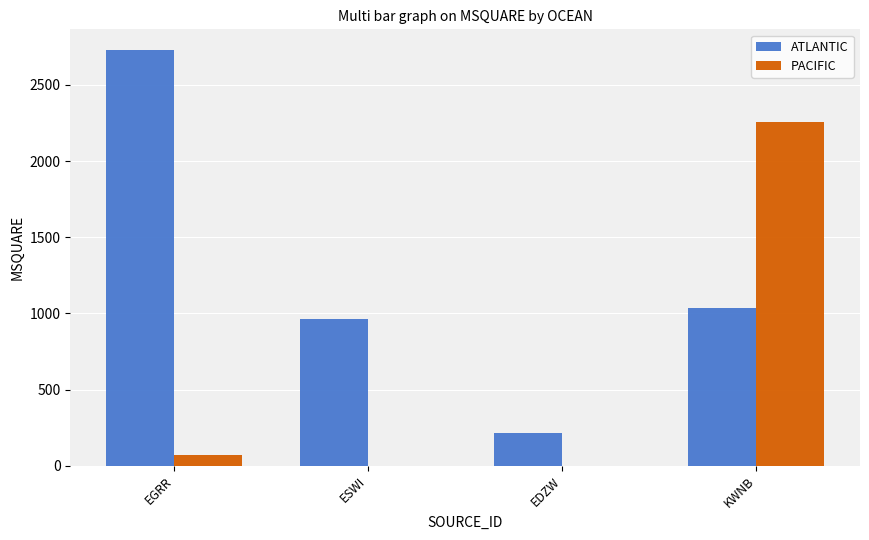

Which series has the largest range (max minus min)?

ATLANTIC